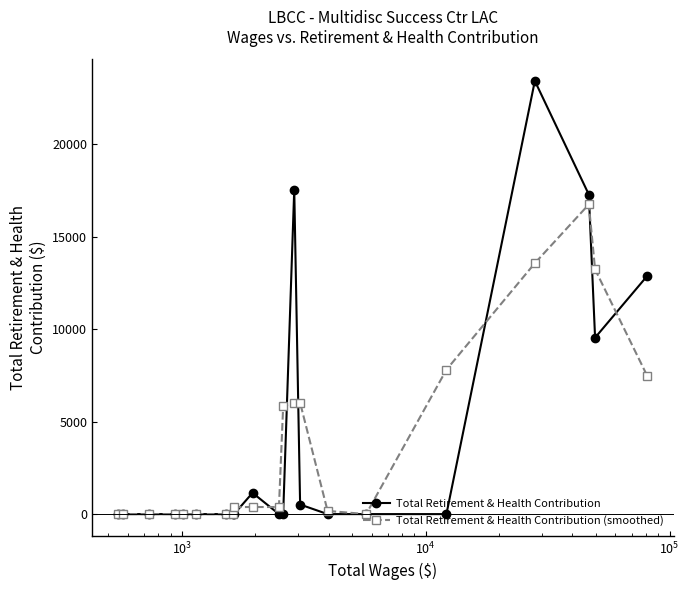

What is the maximum value shown in the chart?

23410.0